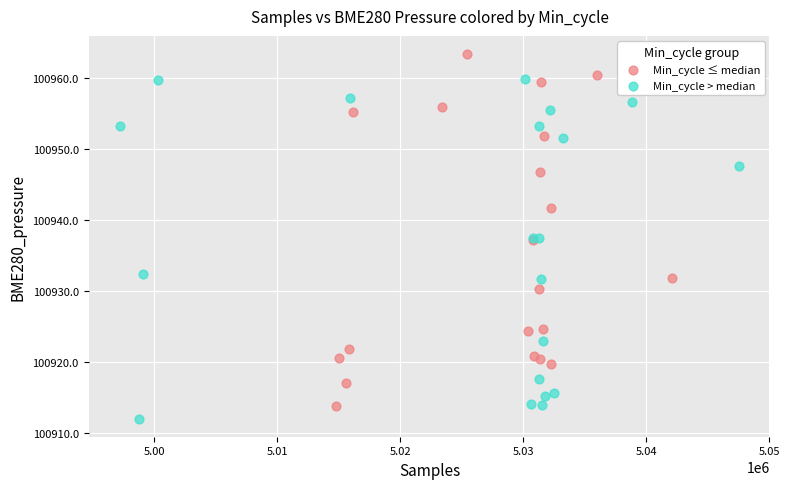

What are all the series names shown in the legend?

Min_cycle ≤ median, Min_cycle > median